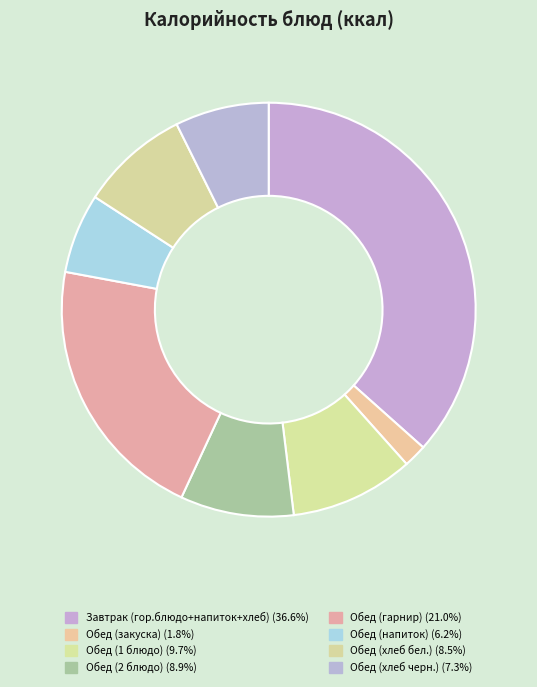

What is the smallest slice in the pie chart?

Обед (закуска)